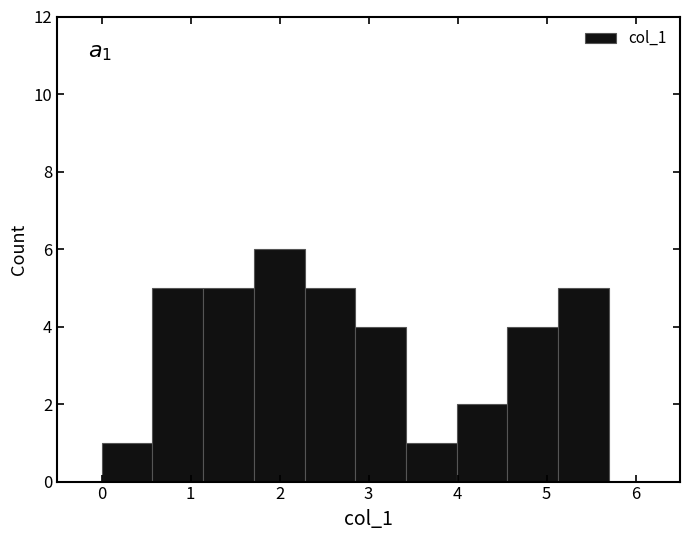

Which range on the x-axis has the tallest bar?

1.71 to 2.28